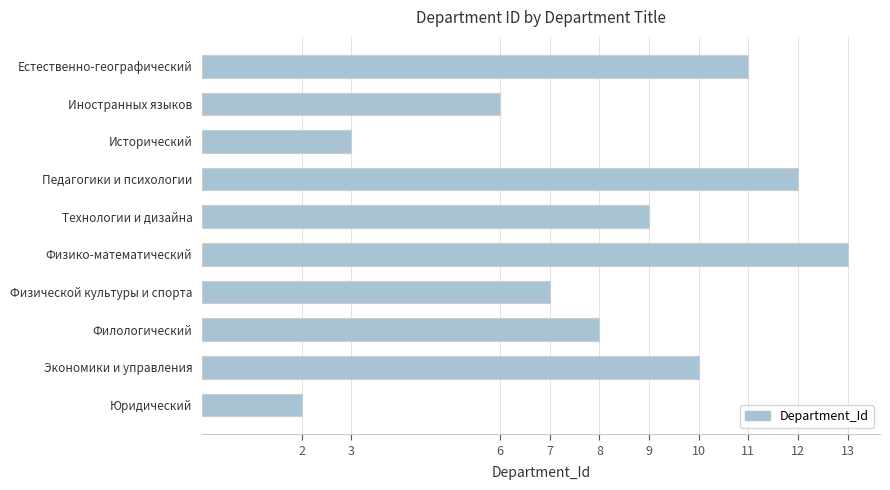

Reading top to bottom, what are all the values shown in this chart?

11	6	3	12	9	13	7	8	10	2